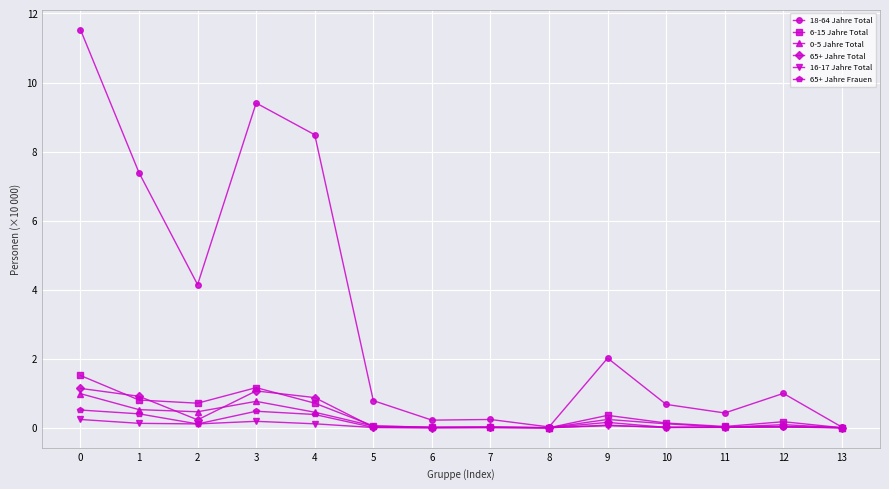

At which category does 18-64 Jahre Total reach its first local valley?

2